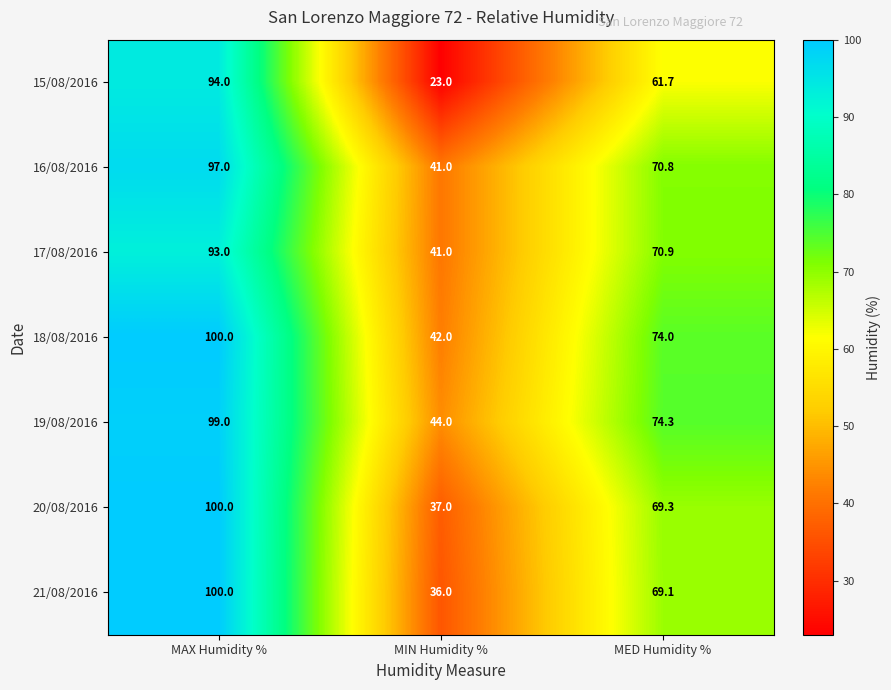

The 15/08/2016 series shows 103.5 at MED Humidity %. True or false?

False